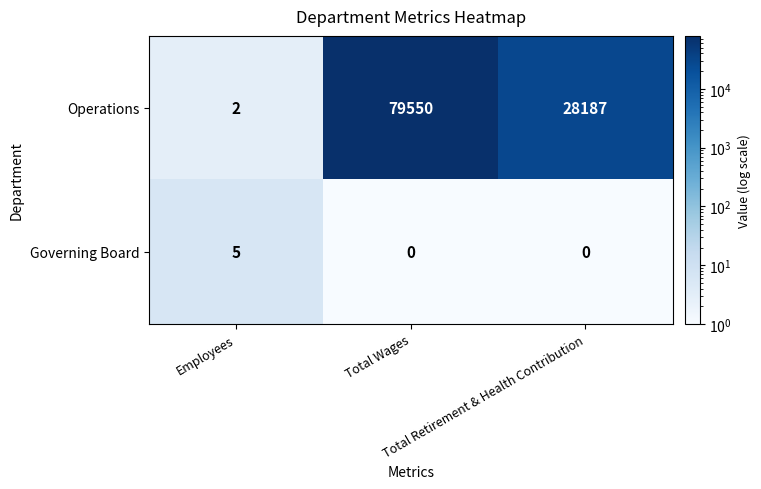

How many Operations values are between 2 and 79550?

3